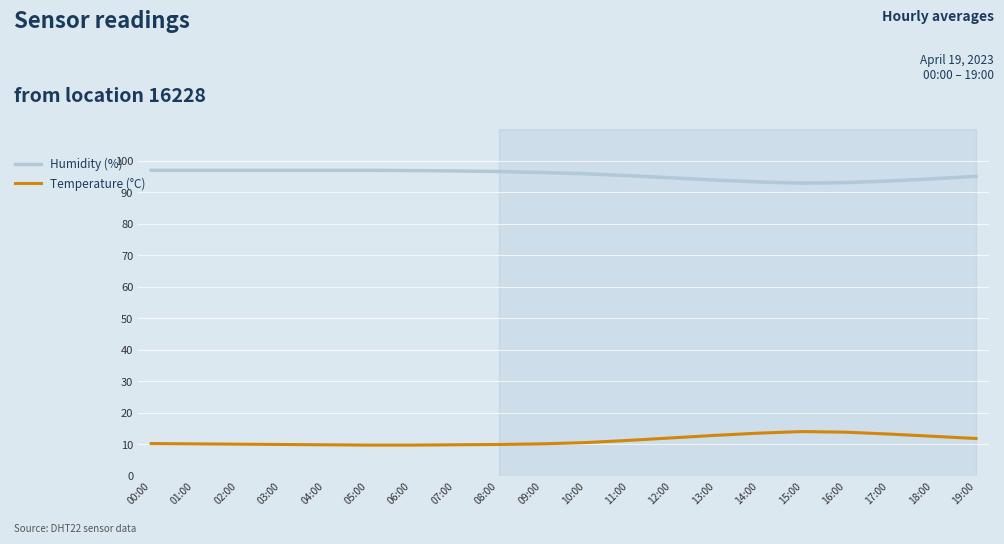

What is the difference between the Humidity (%) values at 17:00 and 08:00?

3.0